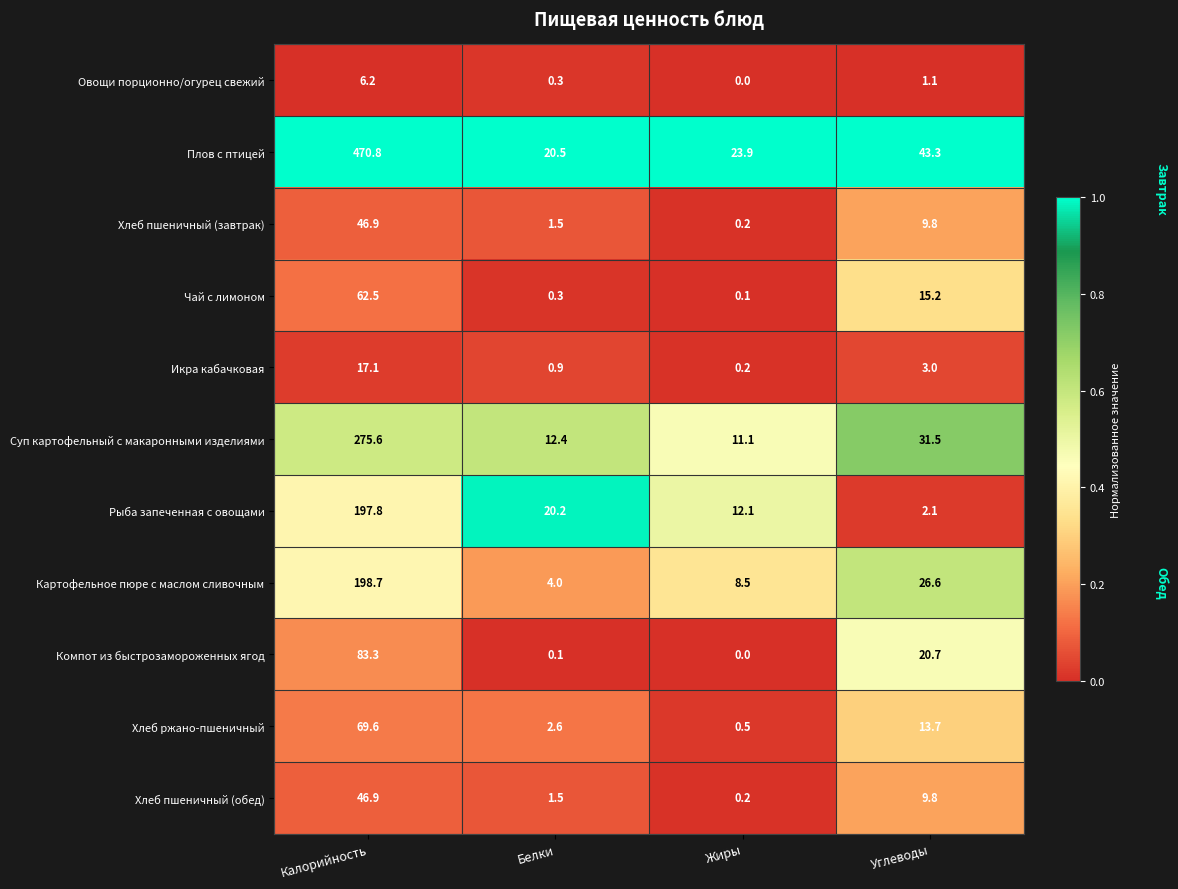

True or false: Картофельное пюре с маслом сливочным has a value of 8.5 at Жиры.

True